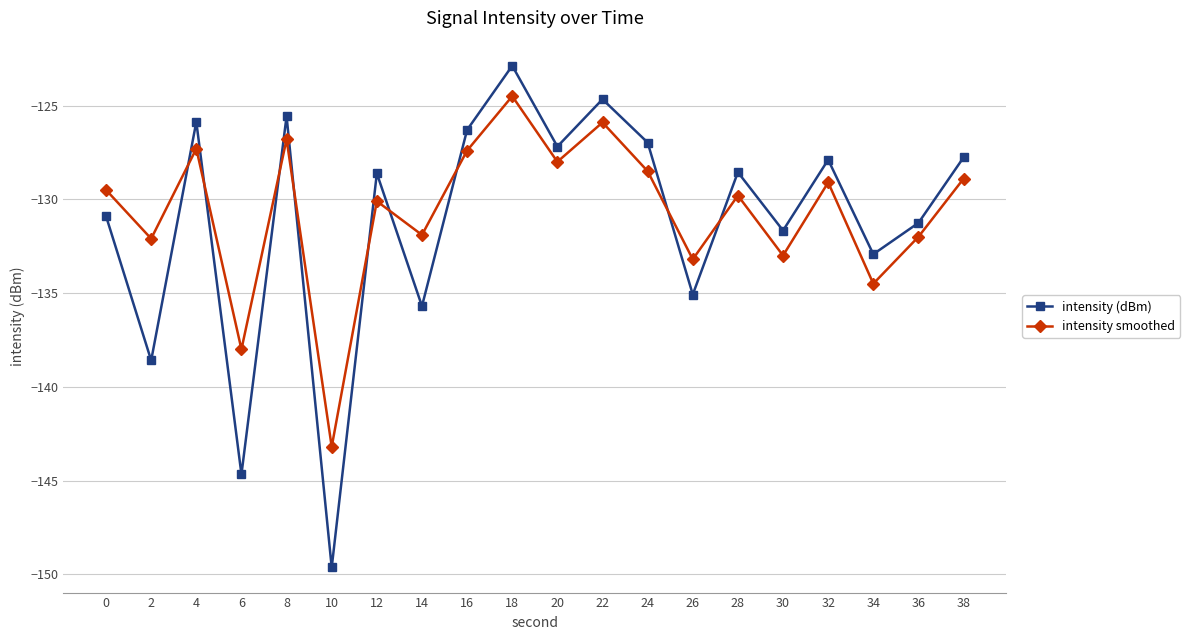

What is the sum of all intensity smoothed values?

-2613.7